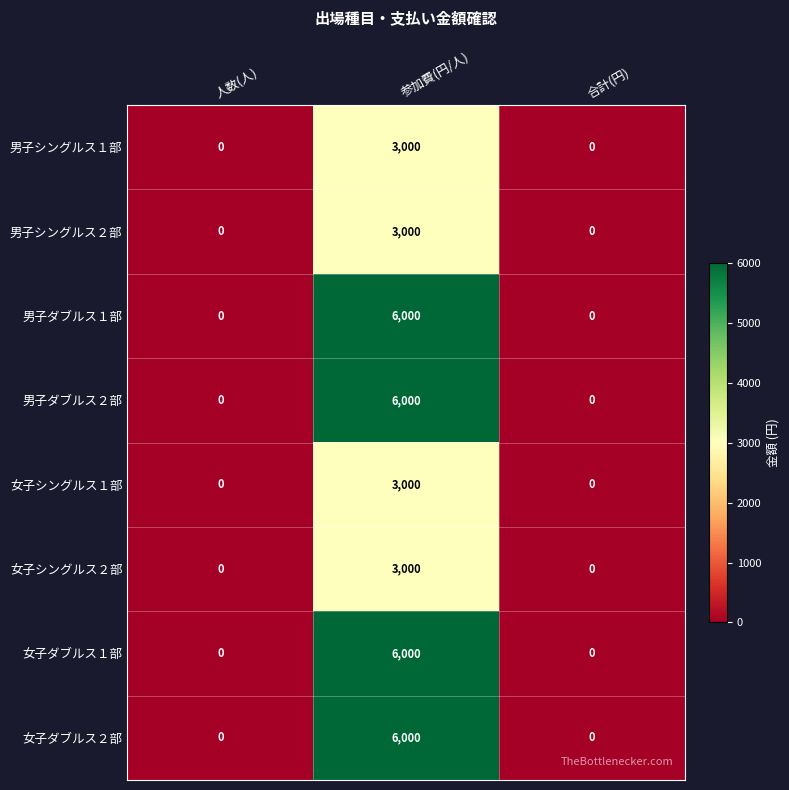

Which category has the highest value in the 女子ダブルス１部 series?

参加費(円/人)